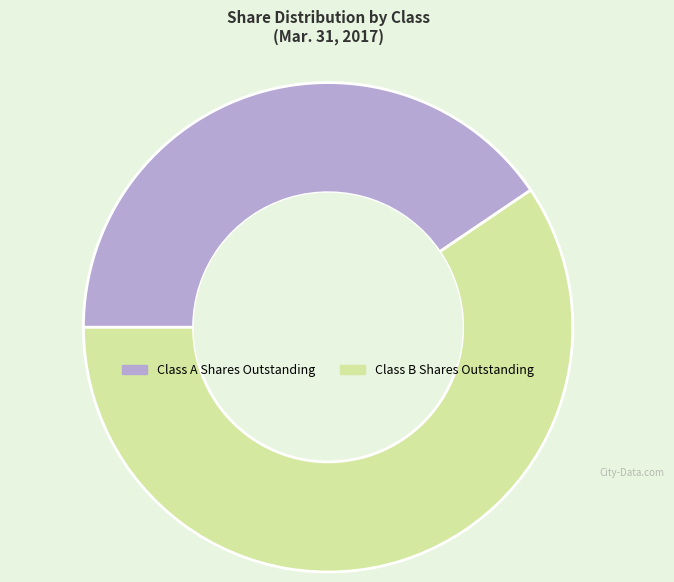

Is the sum of Class B Shares Outstanding and Class A Shares Outstanding greater than half?

Yes